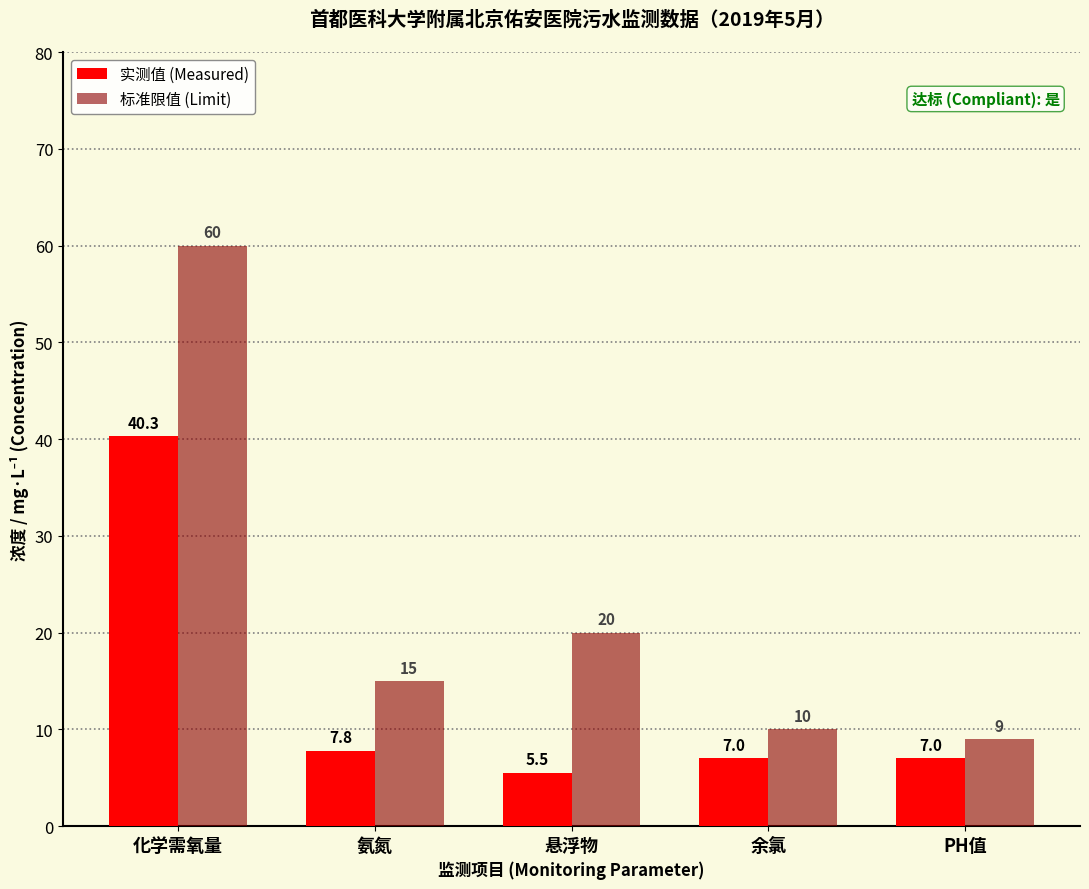

Reading left to right, transcribe all the data shown in this chart.

实测值 (Measured): 40.3	7.8	5.5	7.0	7.0
标准限值 (Limit): 60.0	15.0	20.0	10.0	9.0